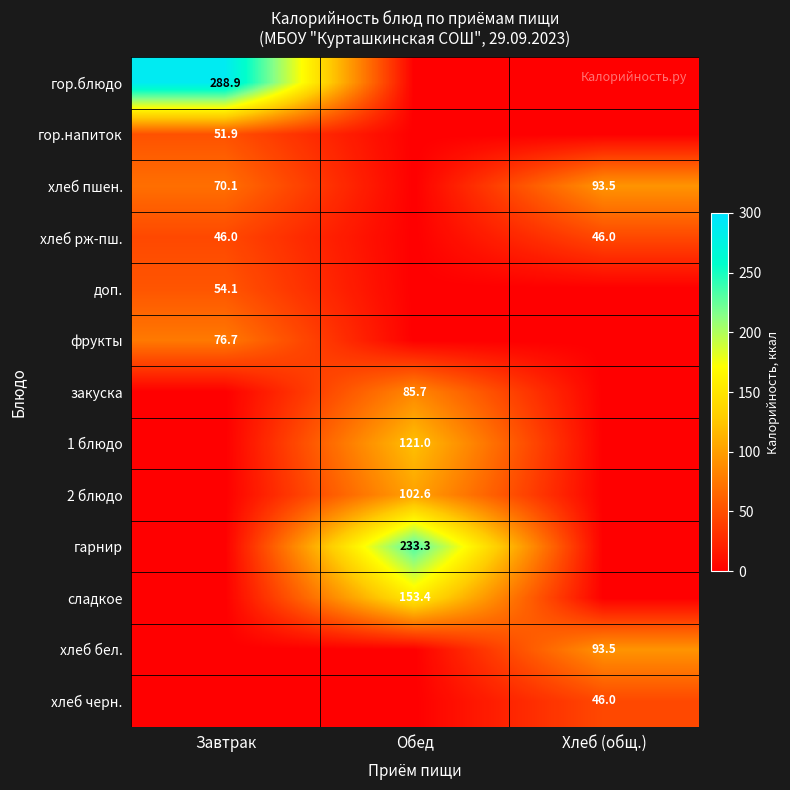

At how many categories does at least one series exceed 172?

2